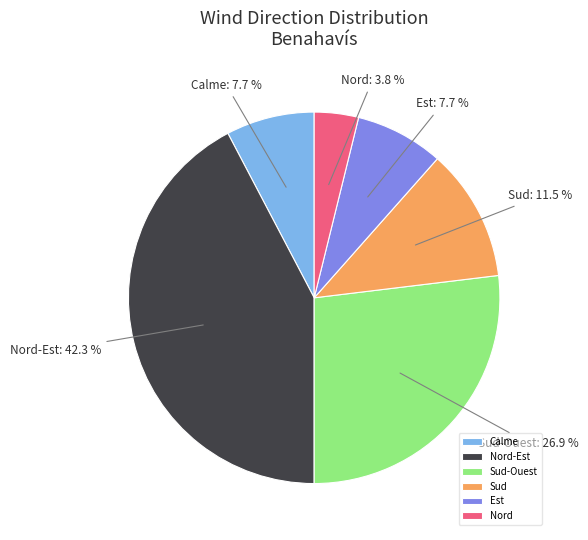

Count the number of slices in the pie.

6